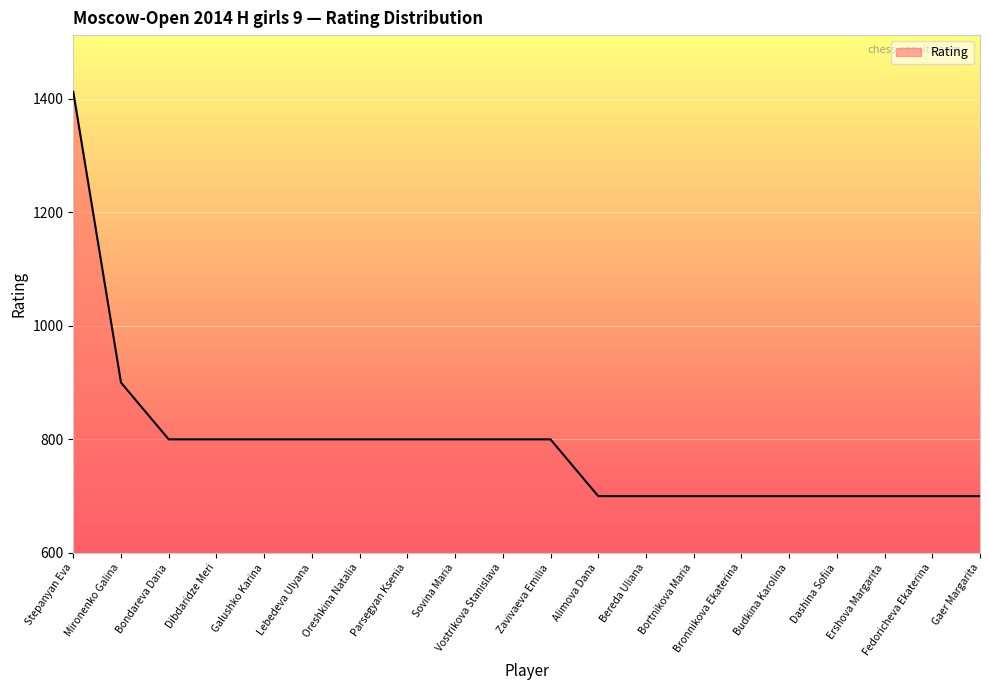

Reading left to right, transcribe all the data shown in this chart.

1412	900	800	800	800	800	800	800	800	800	800	700	700	700	700	700	700	700	700	700